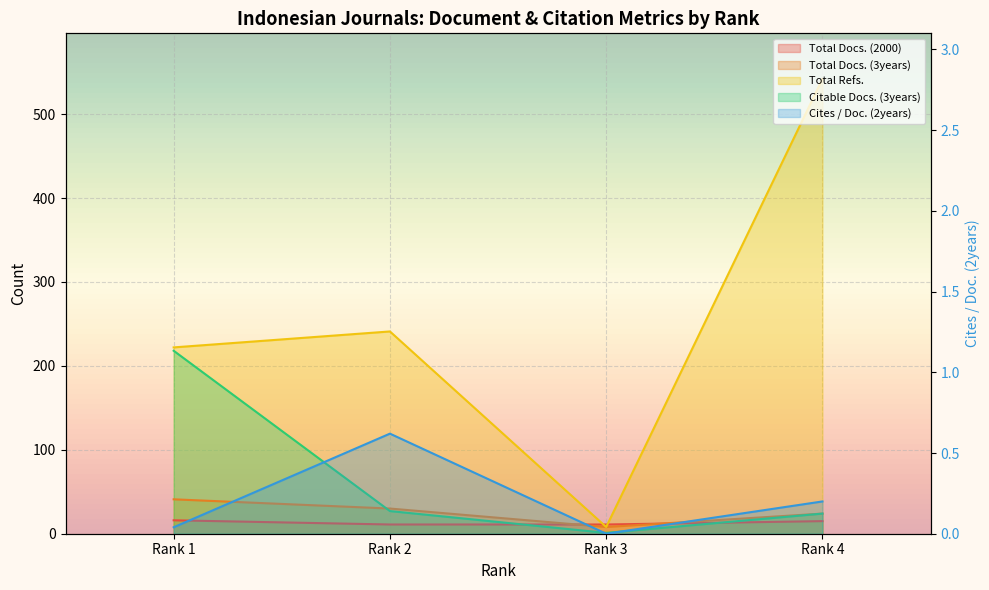

What is the lowest value of the Total Docs. (2000) series?

11.0